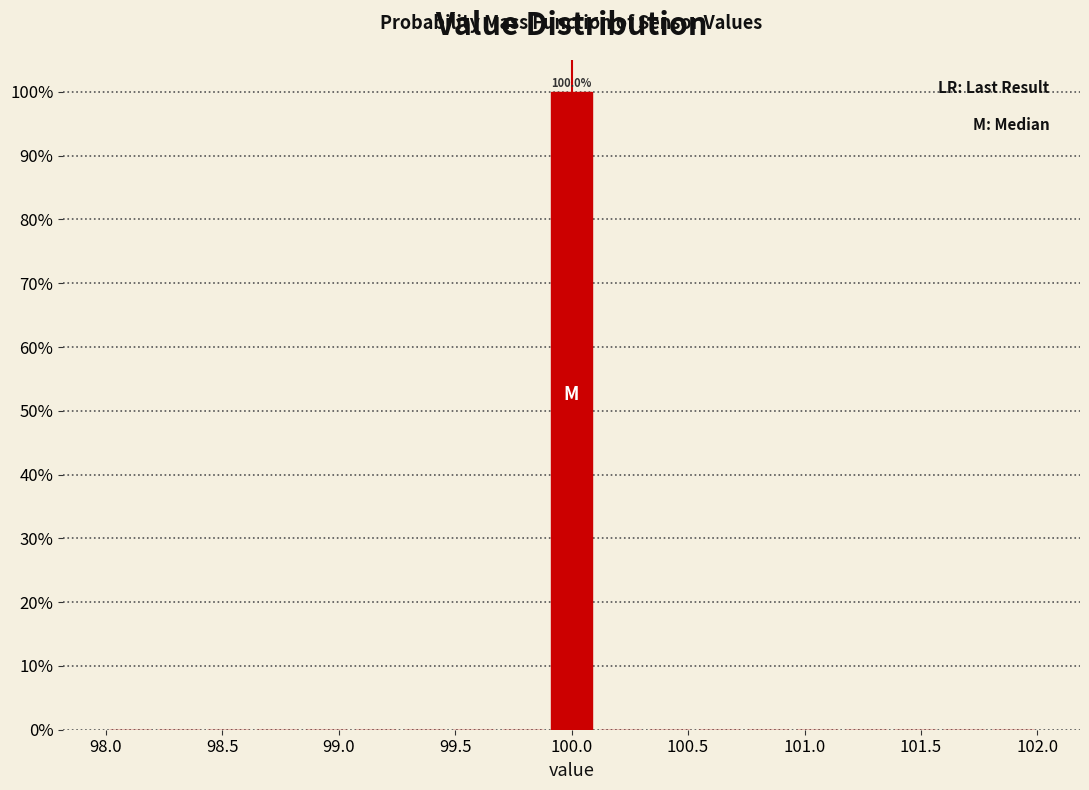

Over which range of the x-axis is the bar tallest?

99.90 to 100.10